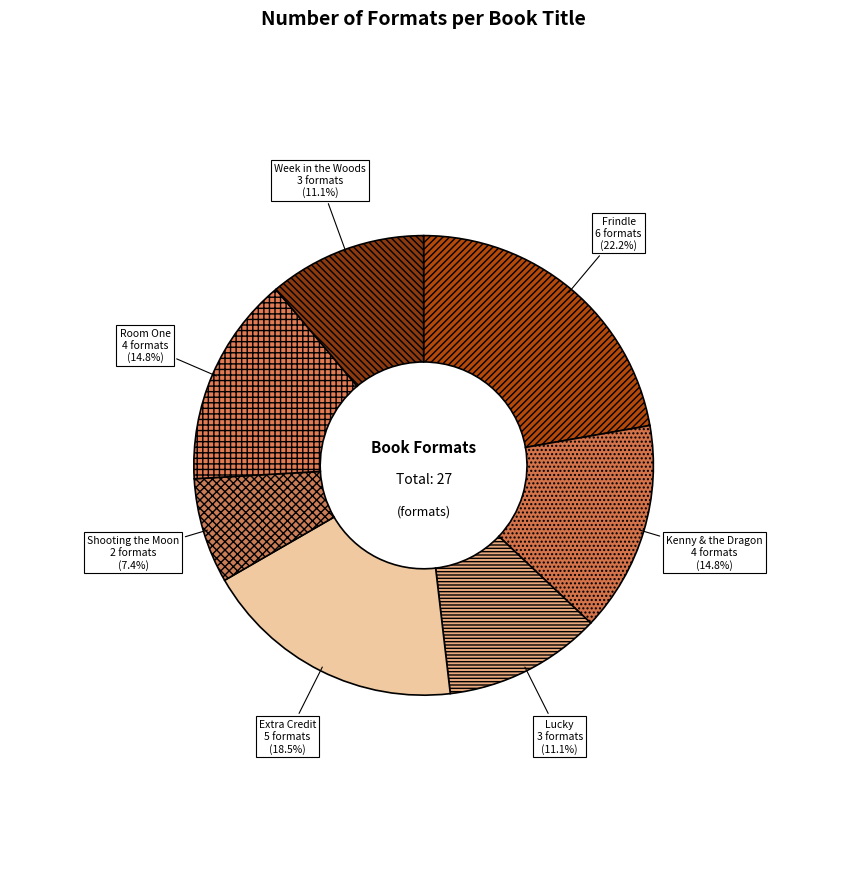

To the nearest percent, what is the difference between the Lucky and Frindle slice percentages?

11%